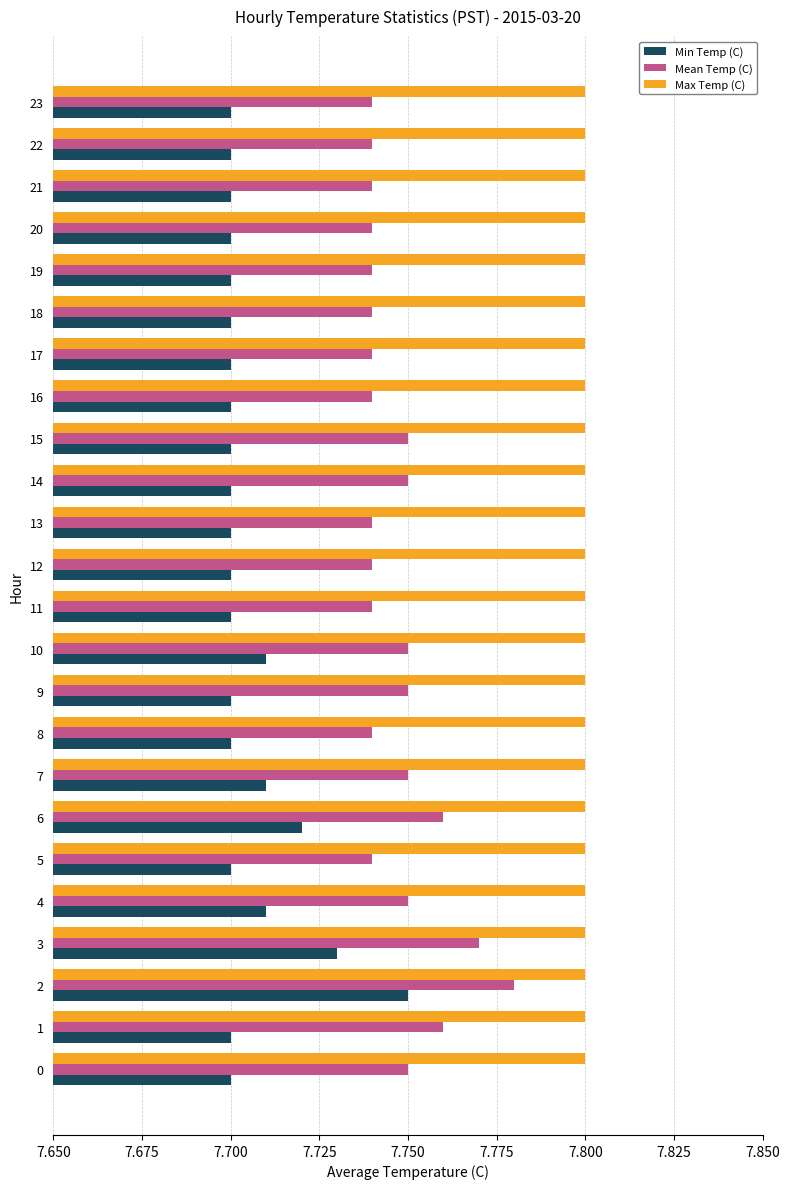

Which series has the largest range (max minus min)?

Min Temp (C)